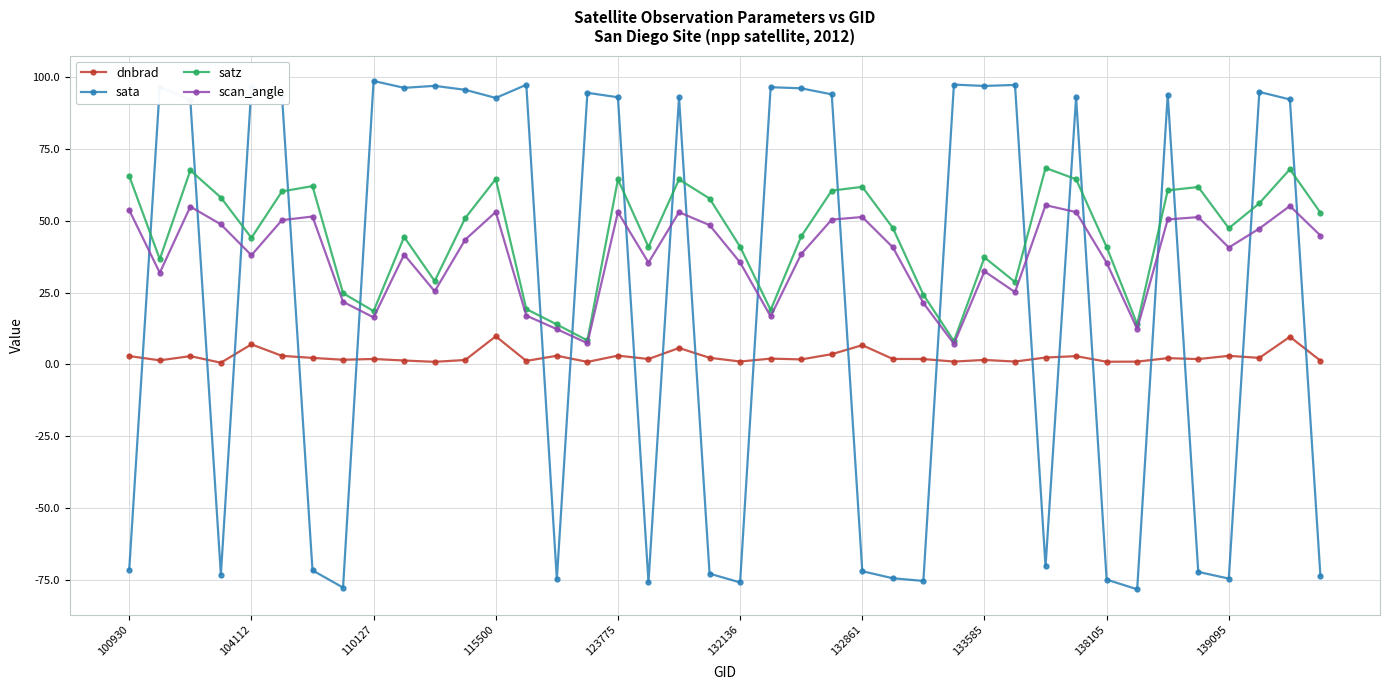

List the series in order of their overall mean, lowest first.

dnbrad, sata, scan_angle, satz